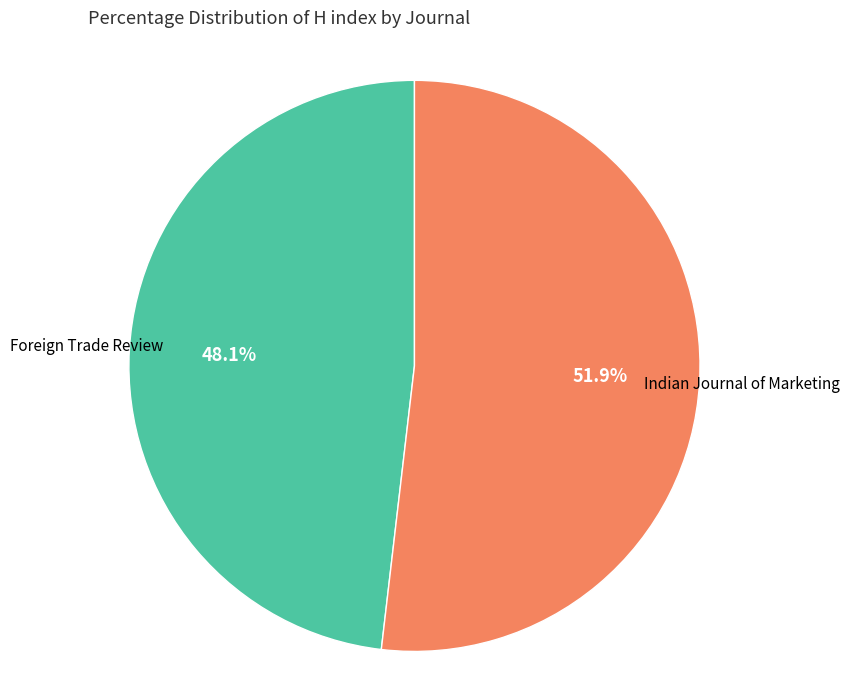

Is there a majority slice in this chart?

Yes